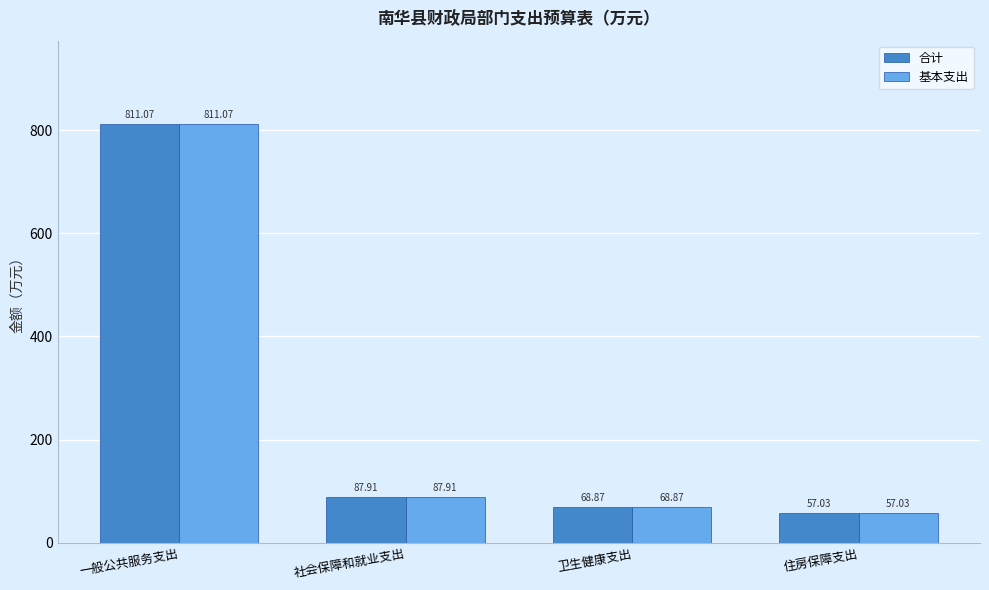

What is the smallest value displayed?

57.0